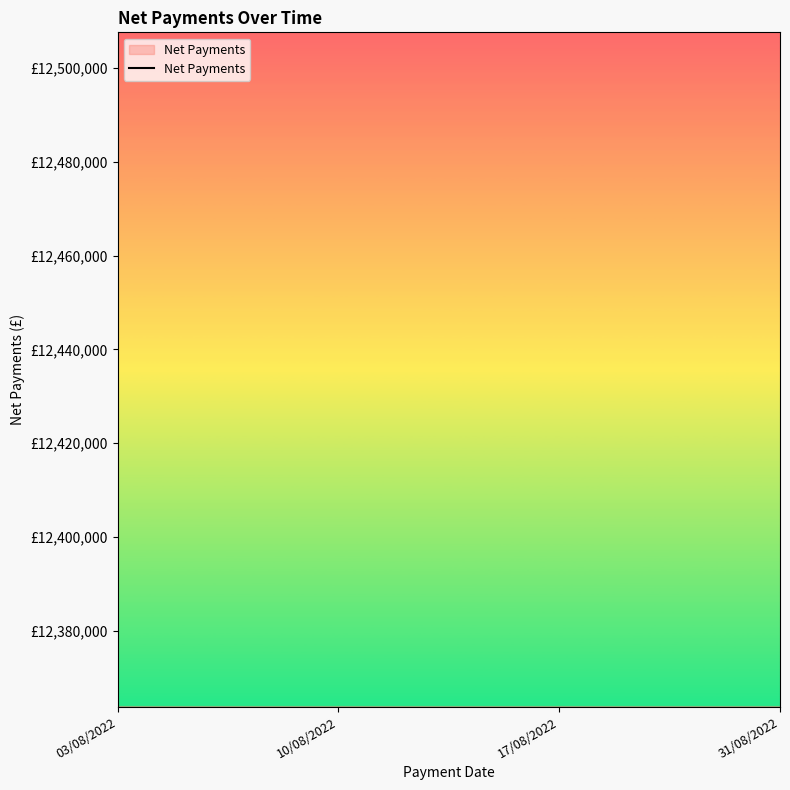

Does the chart have visible grid lines?

No